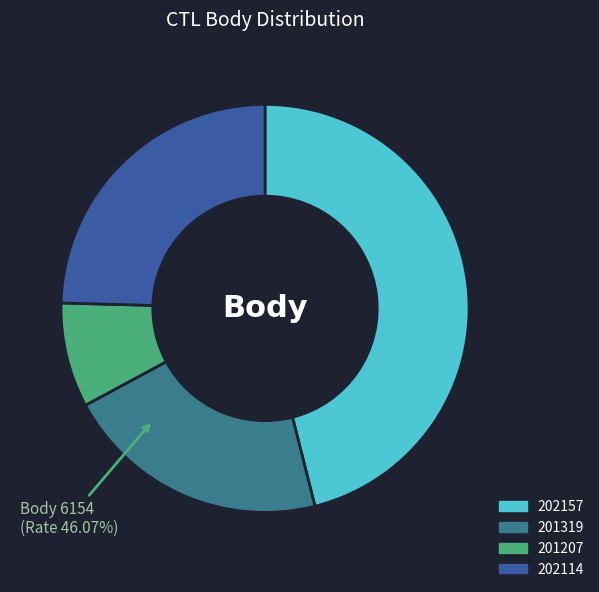

What percentage is NOT represented by 202114?

75.4%